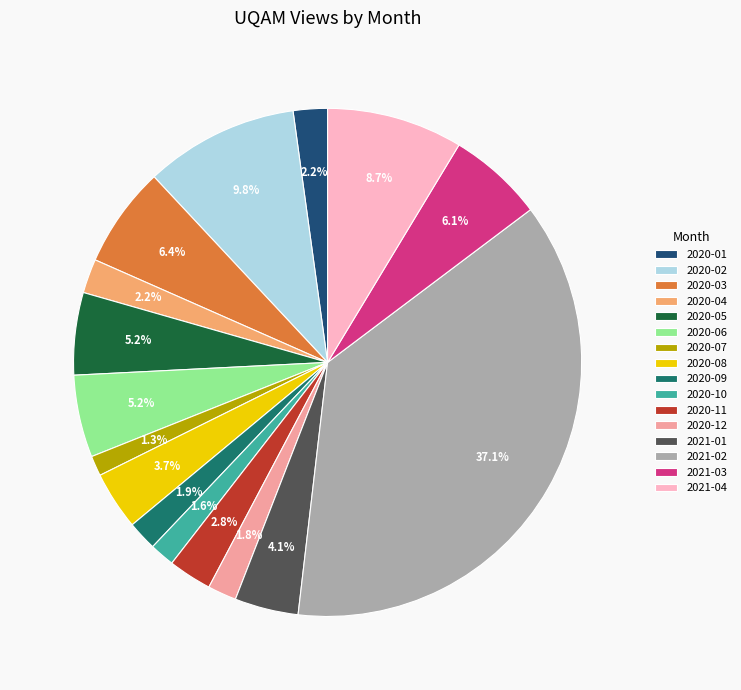

Which category has the biggest portion of the pie?

2021-02